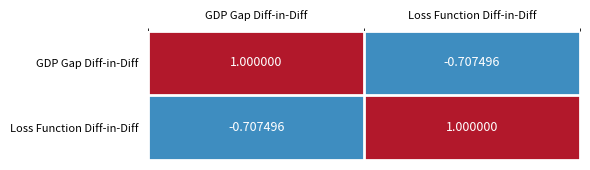

Where is Loss Function Diff-in-Diff nearest to the value 0?

GDP Gap Diff-in-Diff